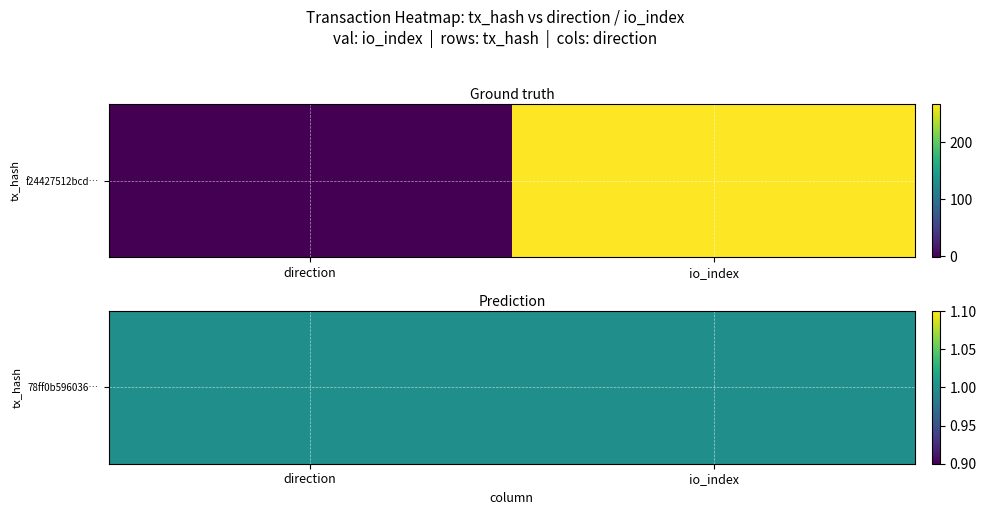

List the series in order of their peak value, highest first.

f24427512bcdd5b8f23677d722a34d9f3dbc28f, 78ff0b596036ba0c6850c6b72e59a68e9b704ab